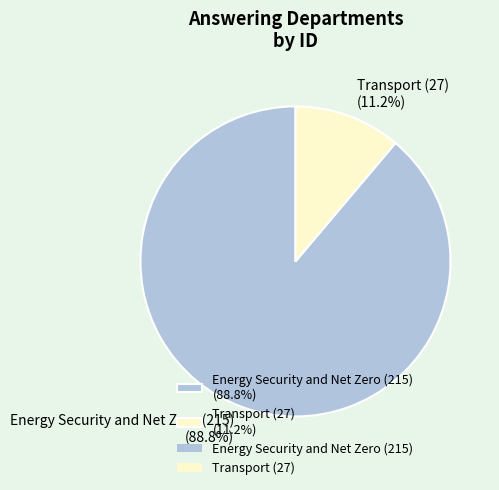

Approximately how many times larger is the value at Transport (27) compared to Energy Security and Net Zero (215)?

0.1